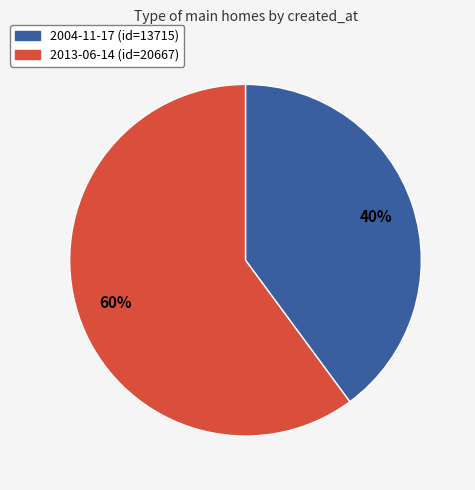

Is it true that 2013-06-14 is 71% of the pie?

False